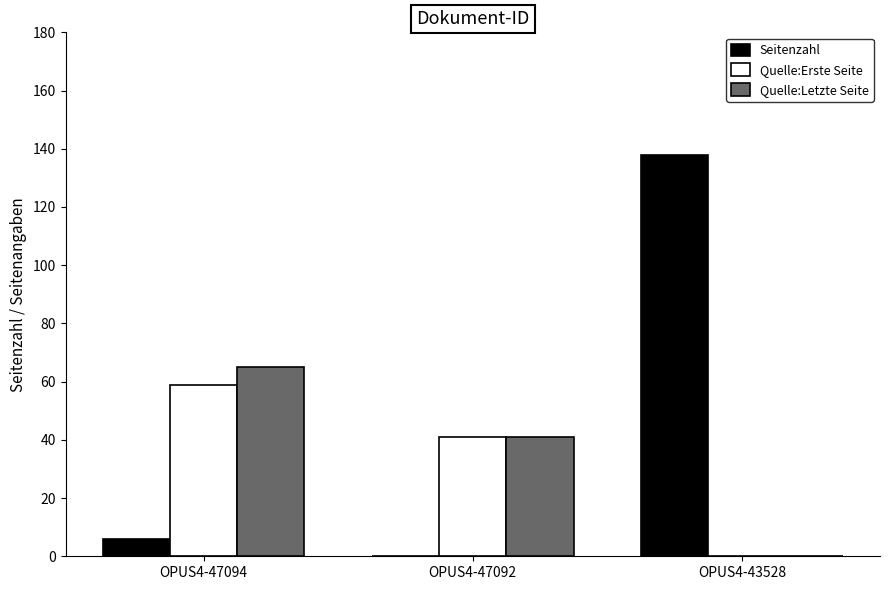

Which category has the highest value in the Seitenzahl series?

OPUS4-43528